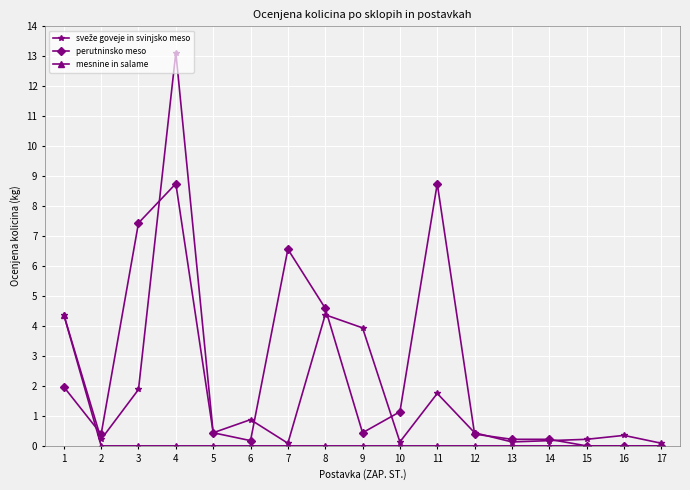

True or false: perutninsko meso has more than 0 points higher than both neighbors.

True